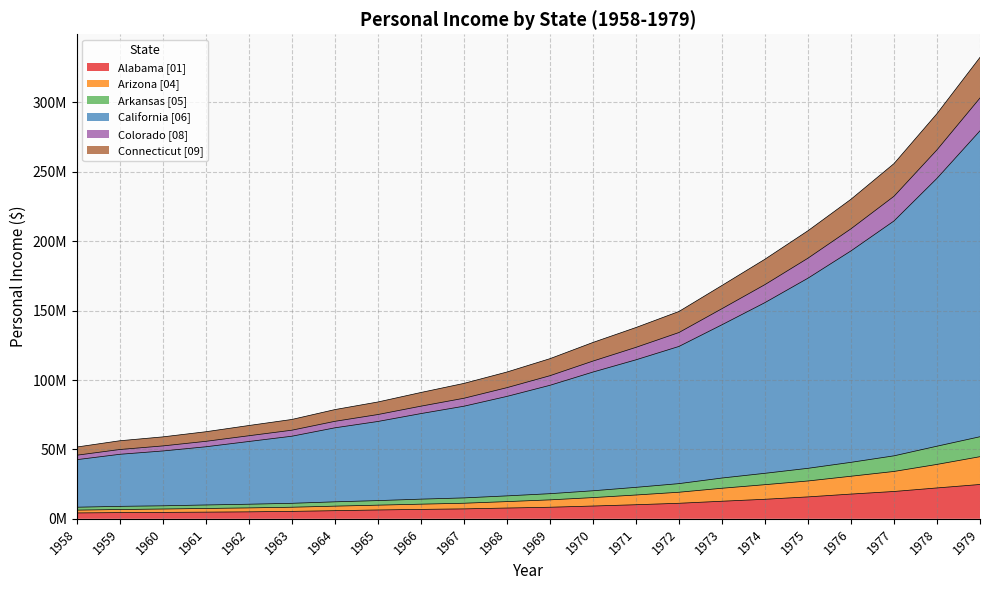

What are all the series names shown in the legend?

Alabama [01], Arizona [04], Arkansas [05], California [06], Colorado [08], Connecticut [09]